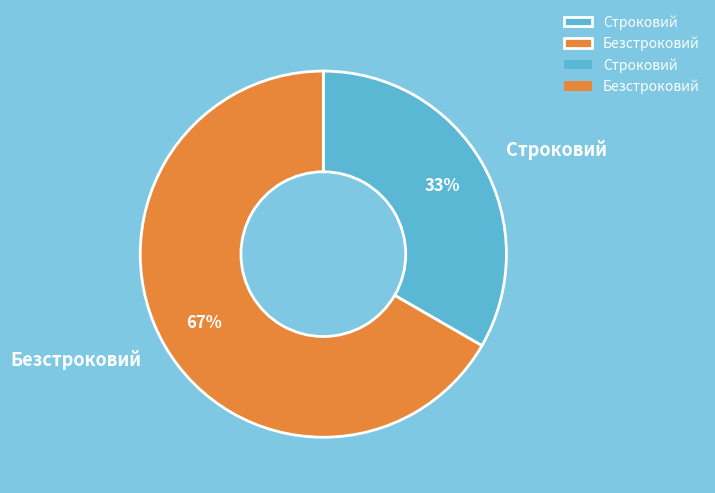

Approximately how many times larger is the value at Безстроковий compared to Строковий?

2.0